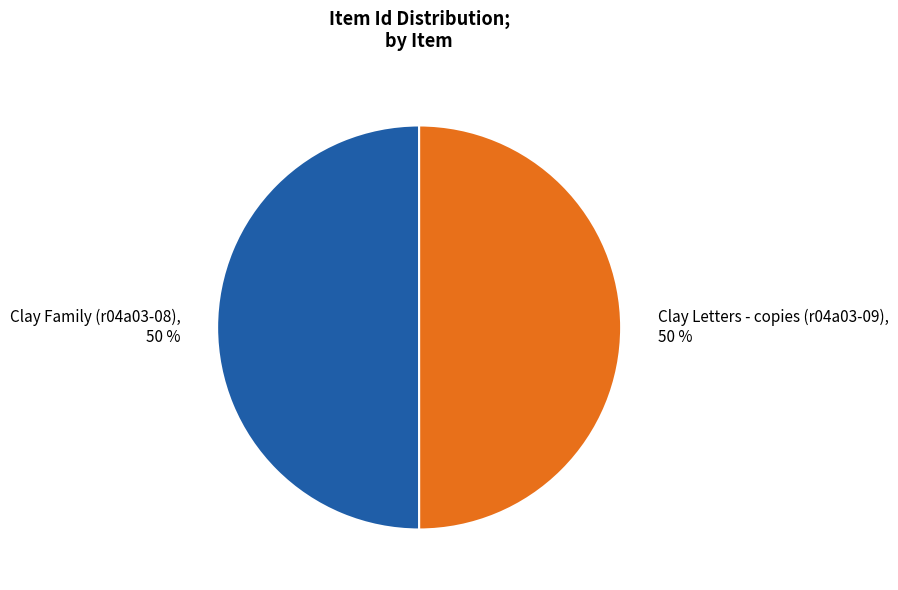

To the nearest percent, what is the combined percentage of Clay Letters - copies (r04a03-09), 50 % and Clay Family (r04a03-08), 50 %?

100%